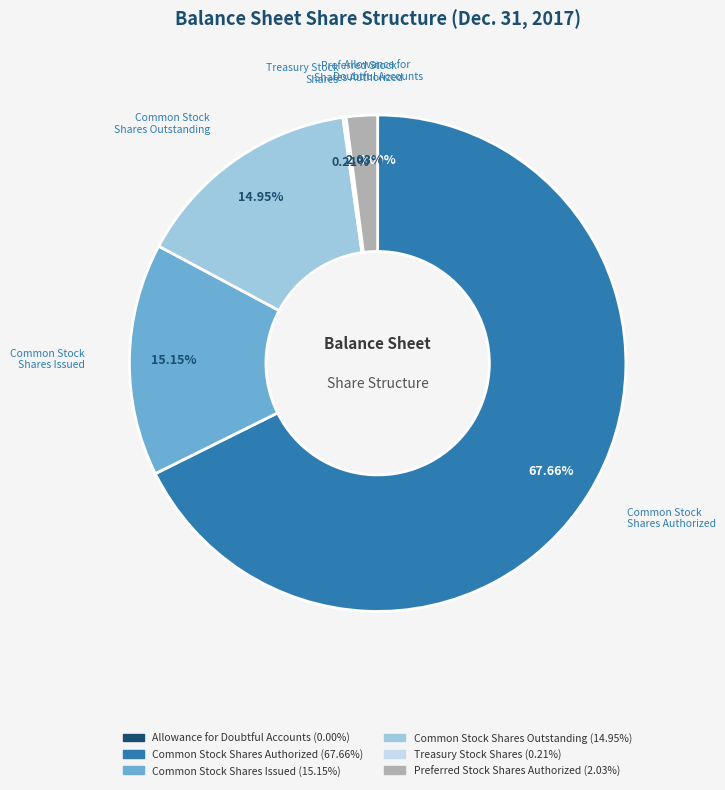

Does any single category account for the majority?

Yes